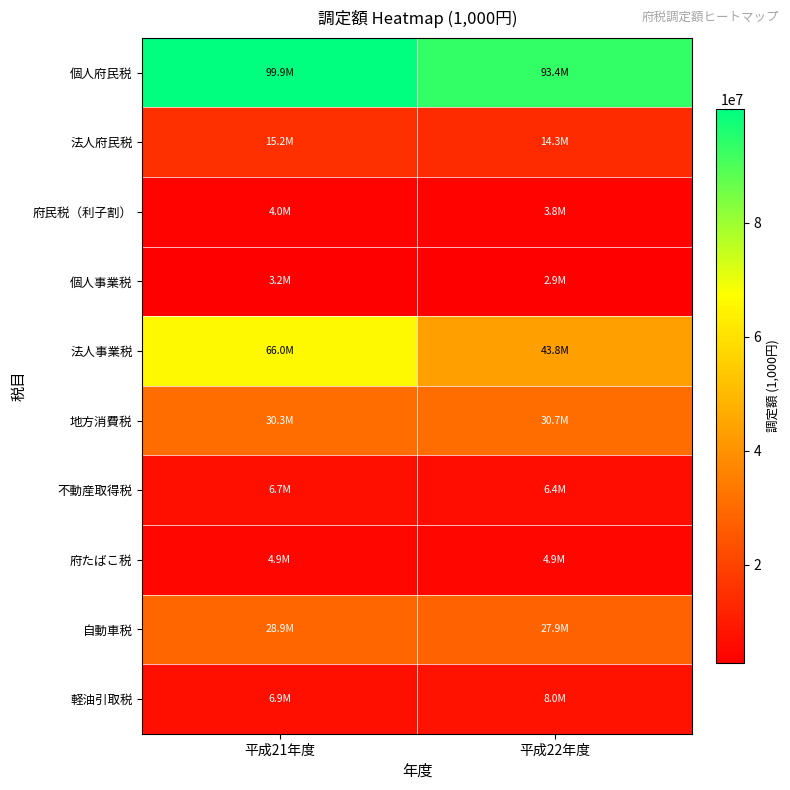

Which series changed the most between 平成21年度 and 平成22年度?

法人事業税